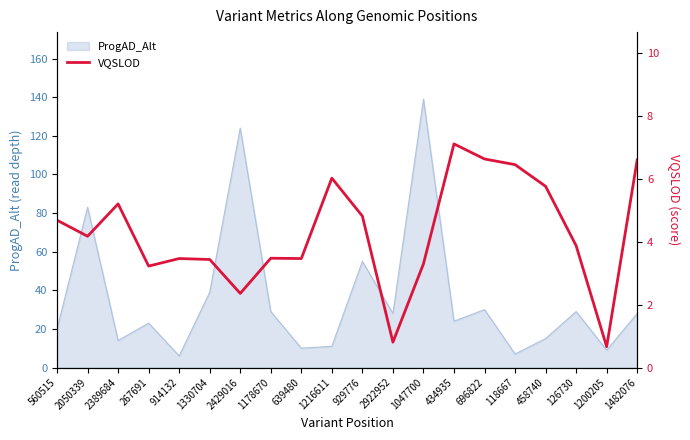

The ProgAD_Alt series shows 44 at 1178670. True or false?

False